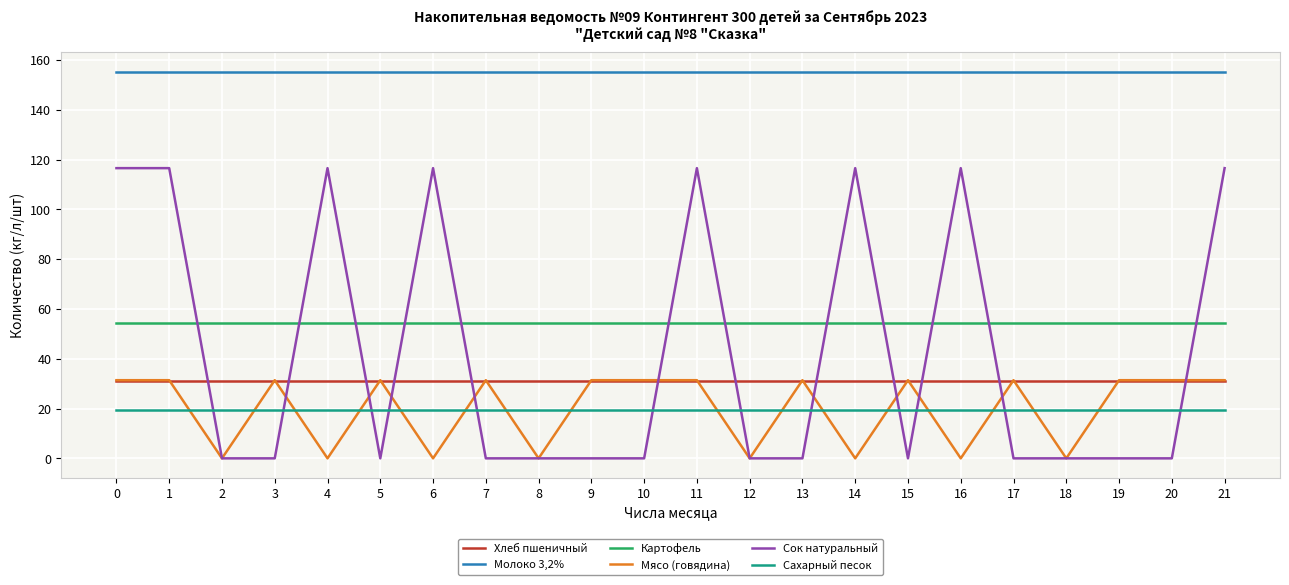

What is the spread (max minus min) of values at 13?

155.4